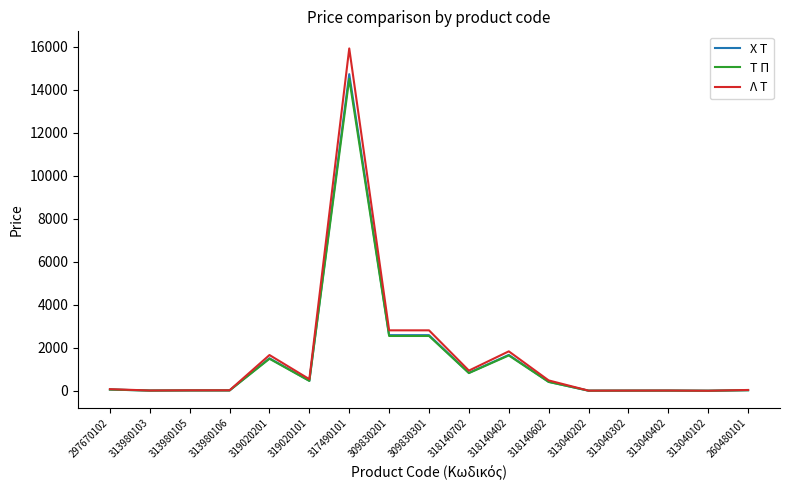

What value does the Χ Τ series have at 319020201?

1511.0